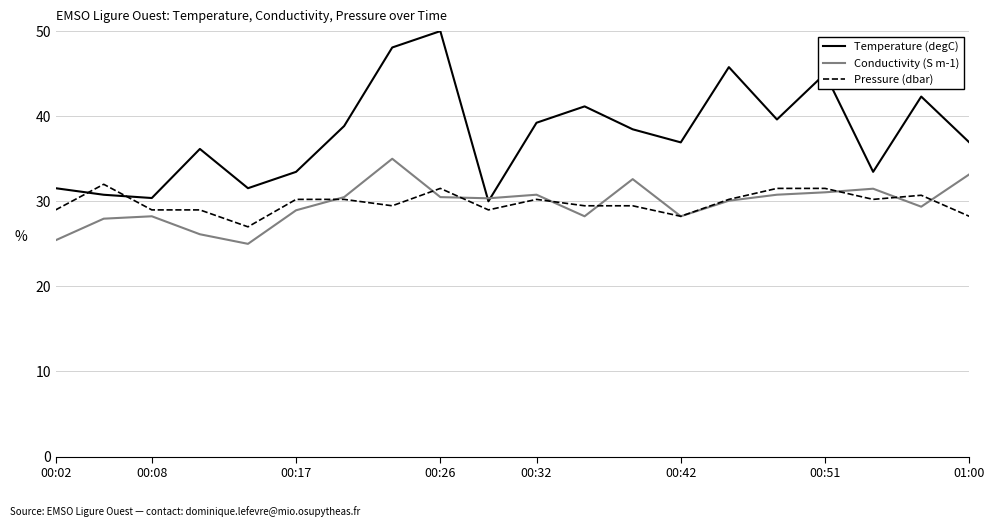

True or false: Temperature (degC) and Pressure (dbar) cross at least once.

True